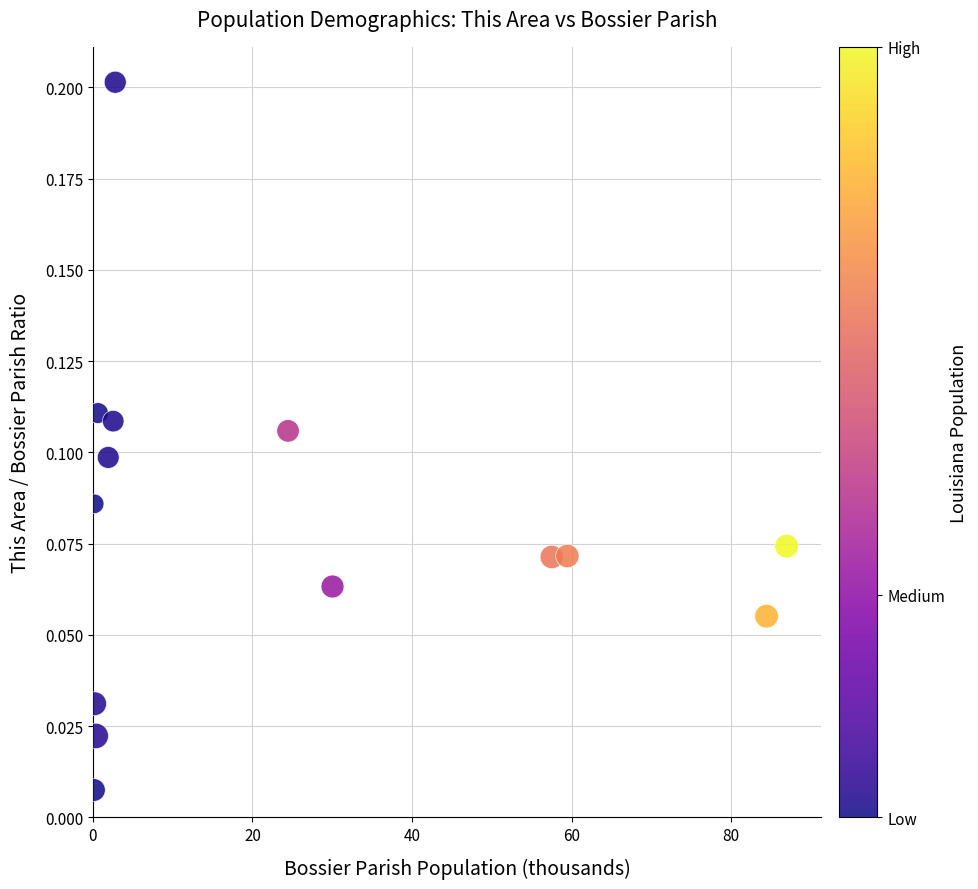

What is the range of X values (max minus min)?

86.8